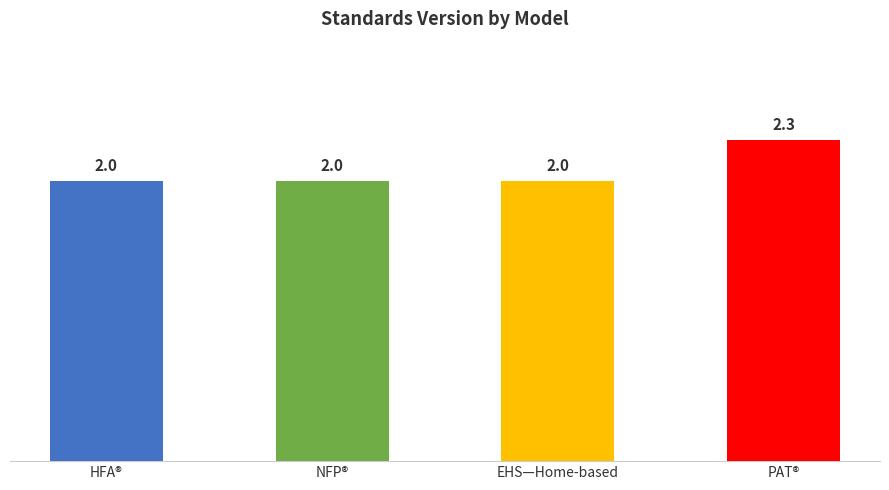

What is the value of the 4th bar from the left?

2.3